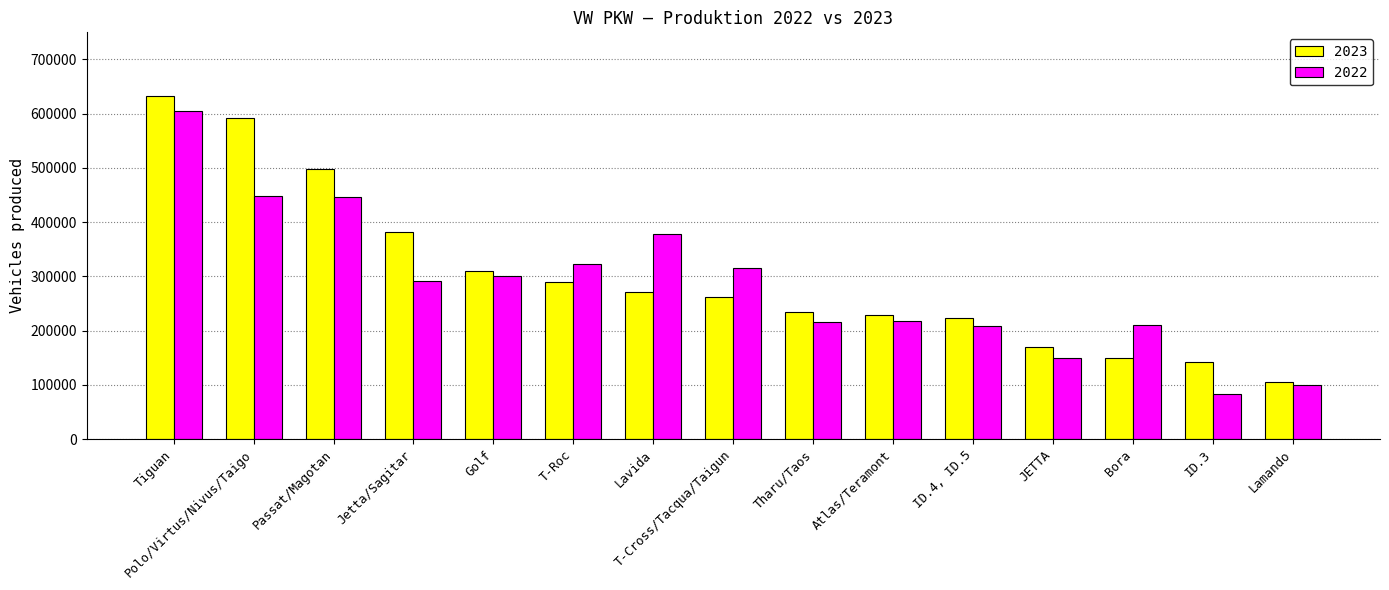

How many bars are there in total?

30